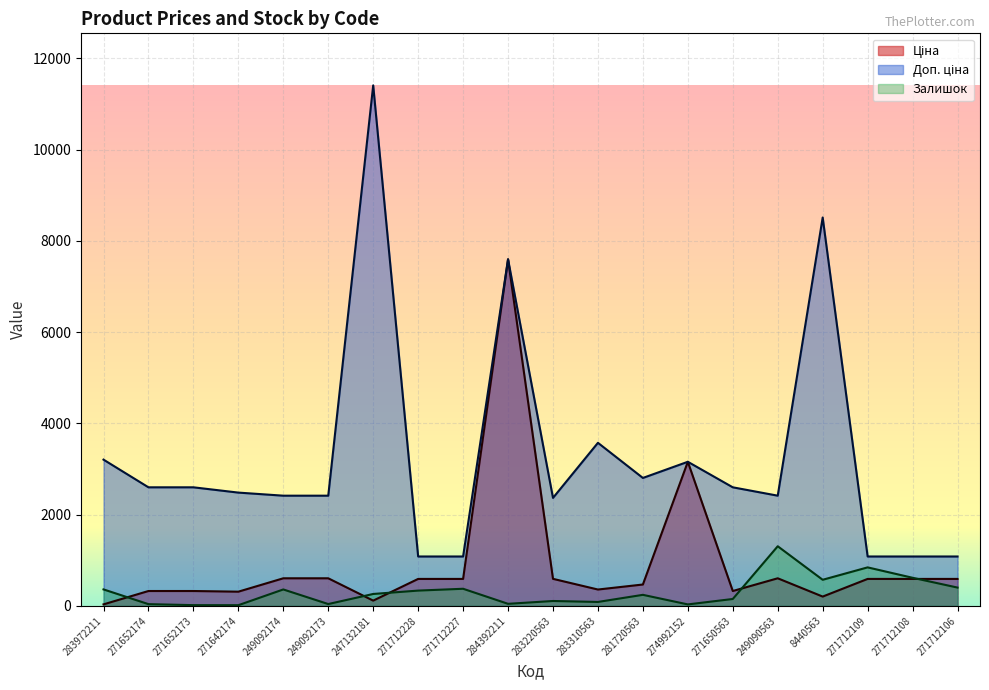

What is the label of the 4th point from the right?

8440563